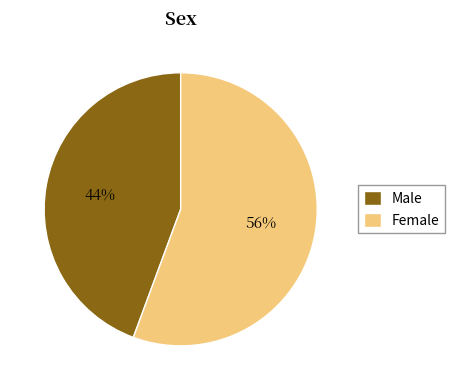

How many slices are in this pie chart?

2